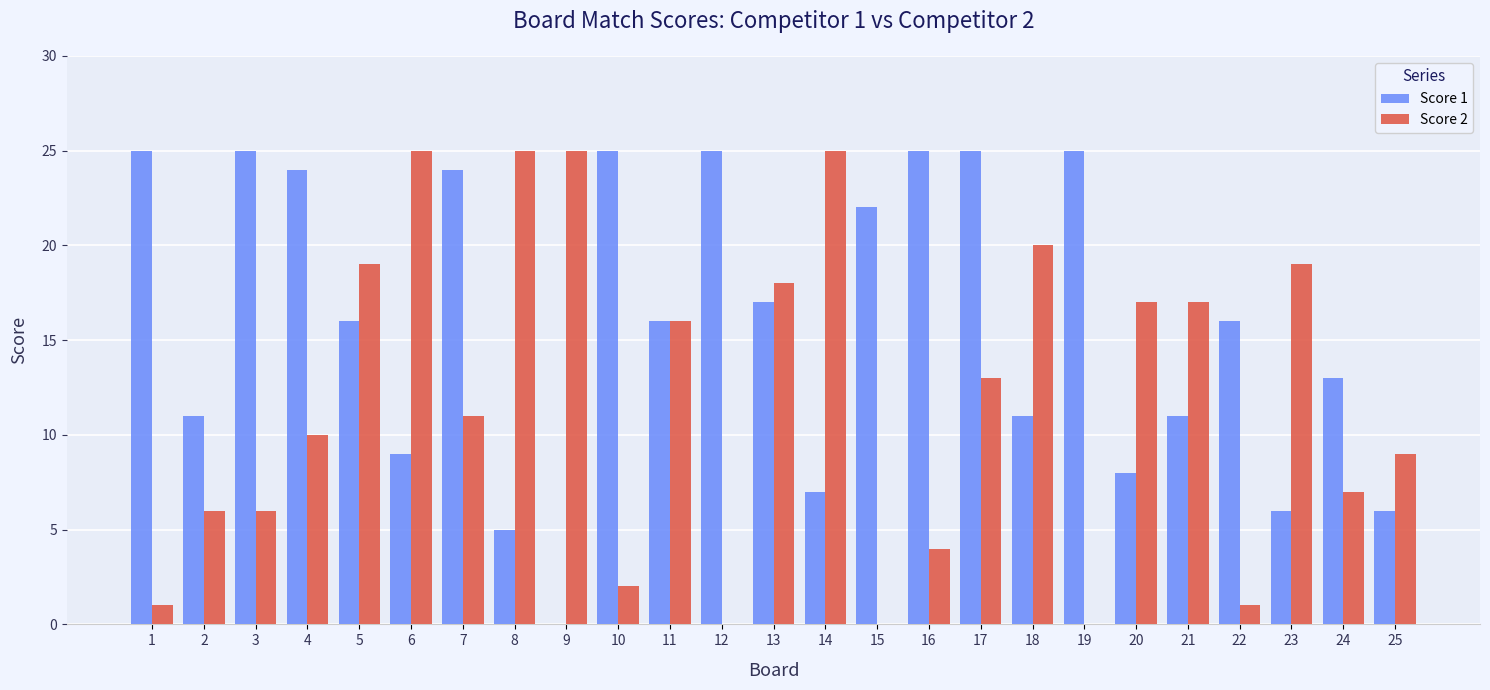

Where does the Score 2 series first go above 11?

5